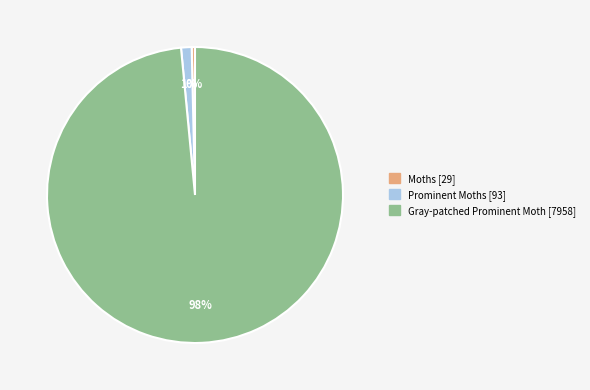

To the nearest percent, what is the average slice percentage?

33%